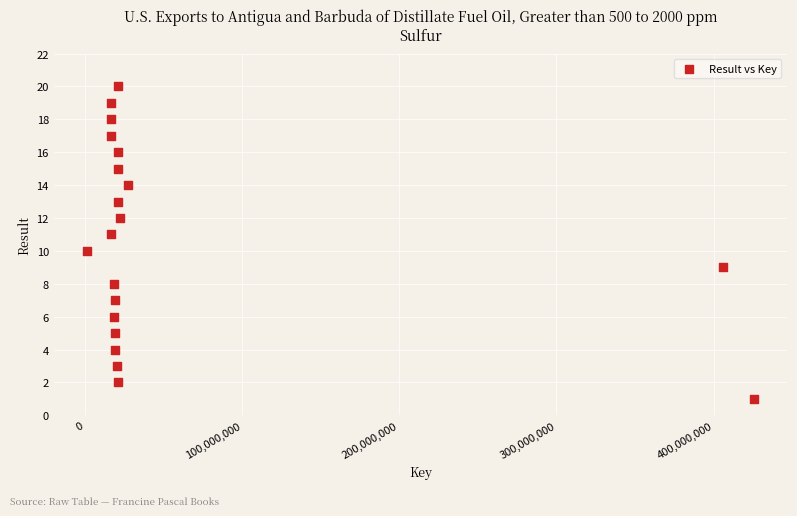

What is the range of X values (max minus min)?

423852393